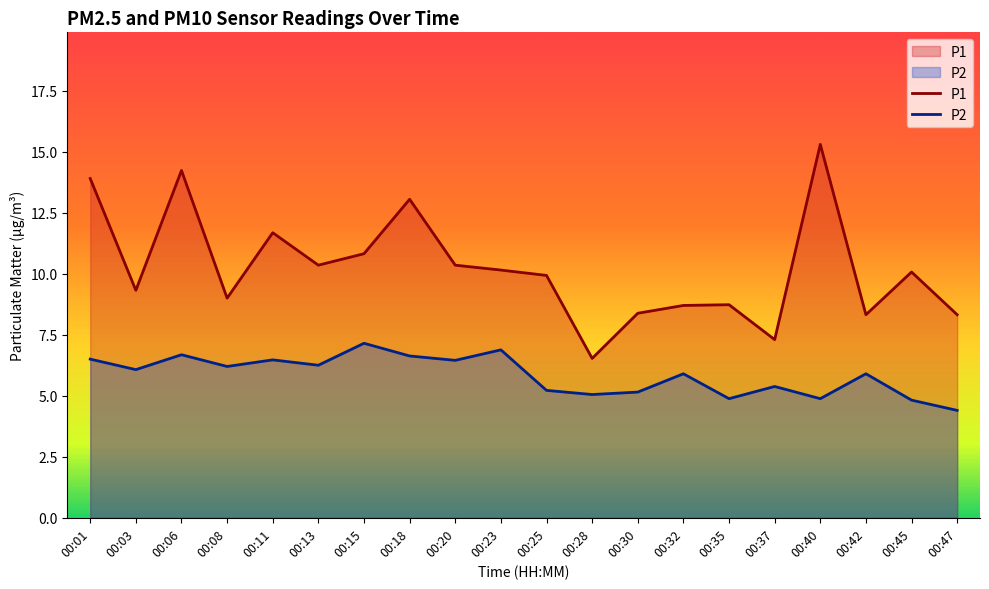

At which label is P2 closest to 5?

00:28